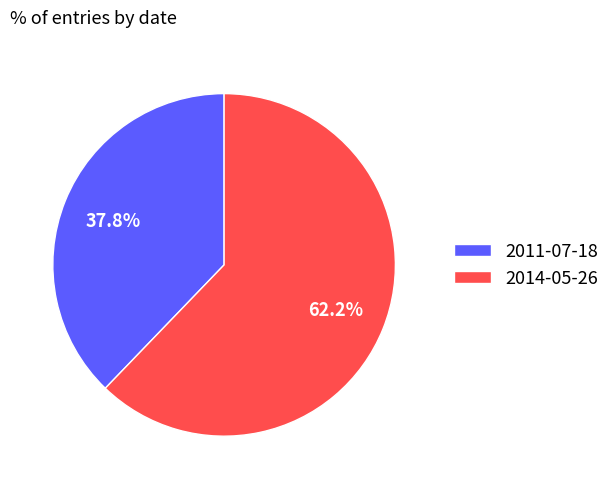

Approximately how many times larger is the value at 2014-05-26 compared to 2011-07-18?

1.6